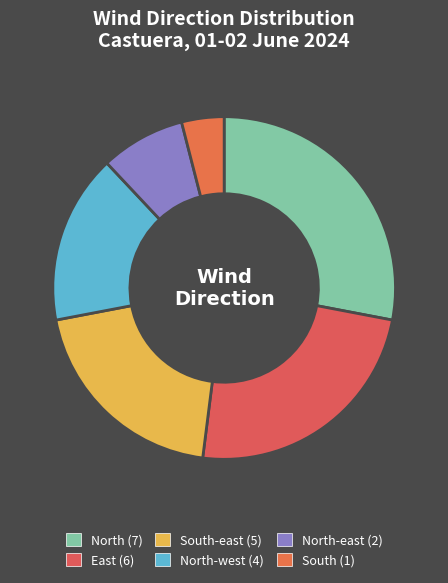

How many segments does this pie chart have?

6